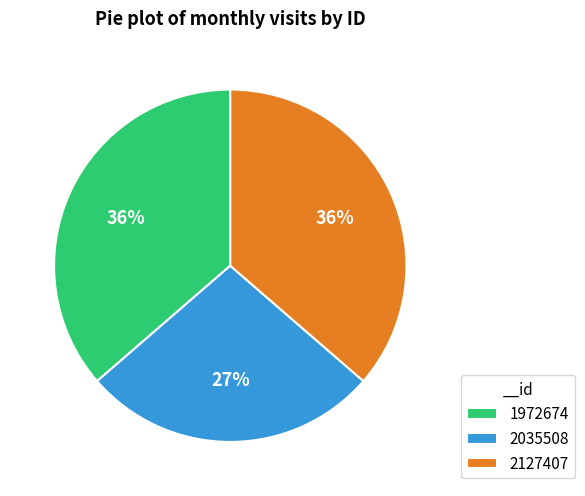

Do 2035508 and 1972674 together represent more than half of the pie?

Yes